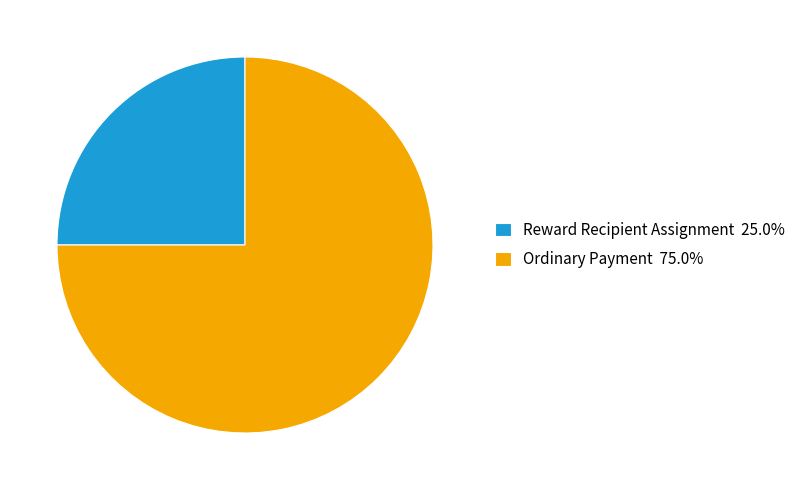

The Ordinary Payment slice represents 85% of the pie. True or false?

False